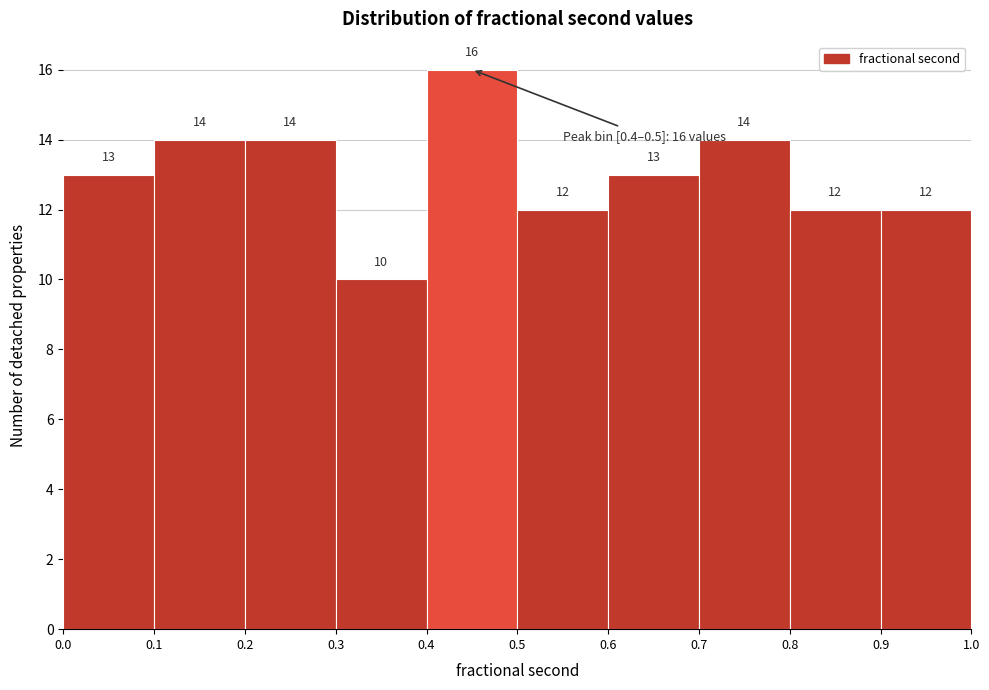

What is the height of the bar covering 0.1 to 0.2 on the x-axis?

14